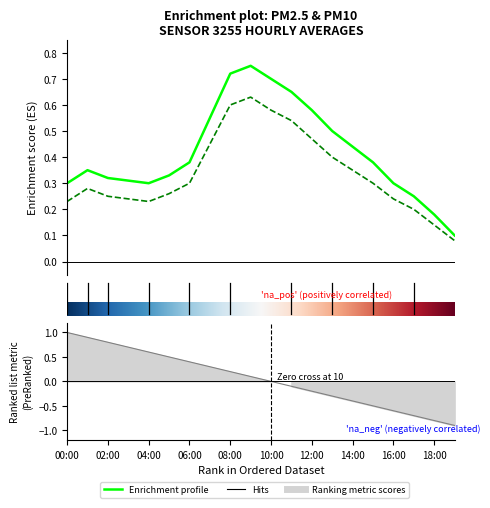

At which category does P1 reach its first local valley?

04:00